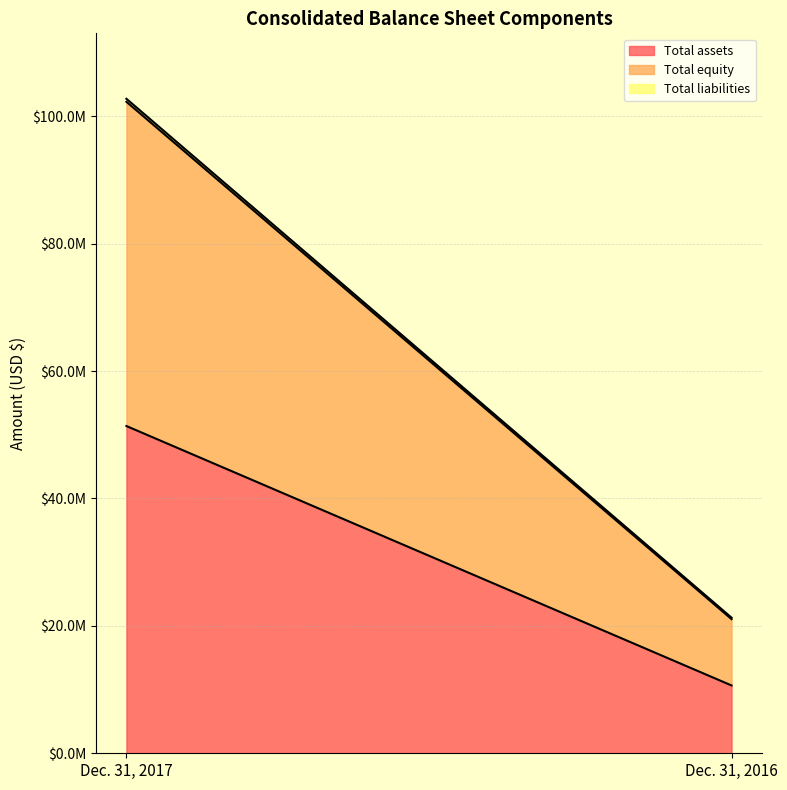

What is the lowest value of the Total assets series?

10645143